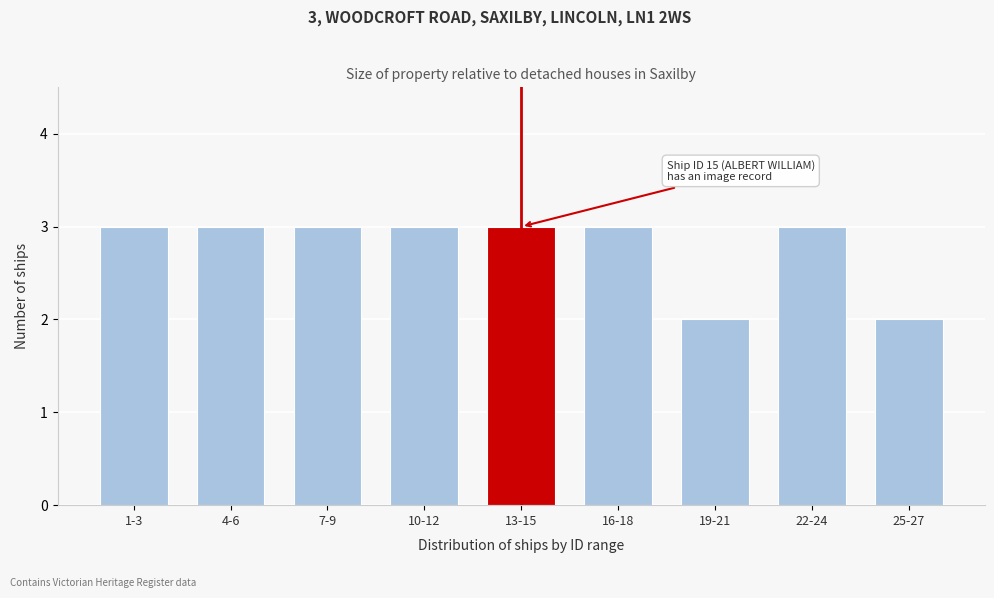

Reading right to left, extract all data points from this chart.

25-27=2	22-24=3	19-21=2	16-18=3	13-15=3	10-12=3	7-9=3	4-6=3	1-3=3